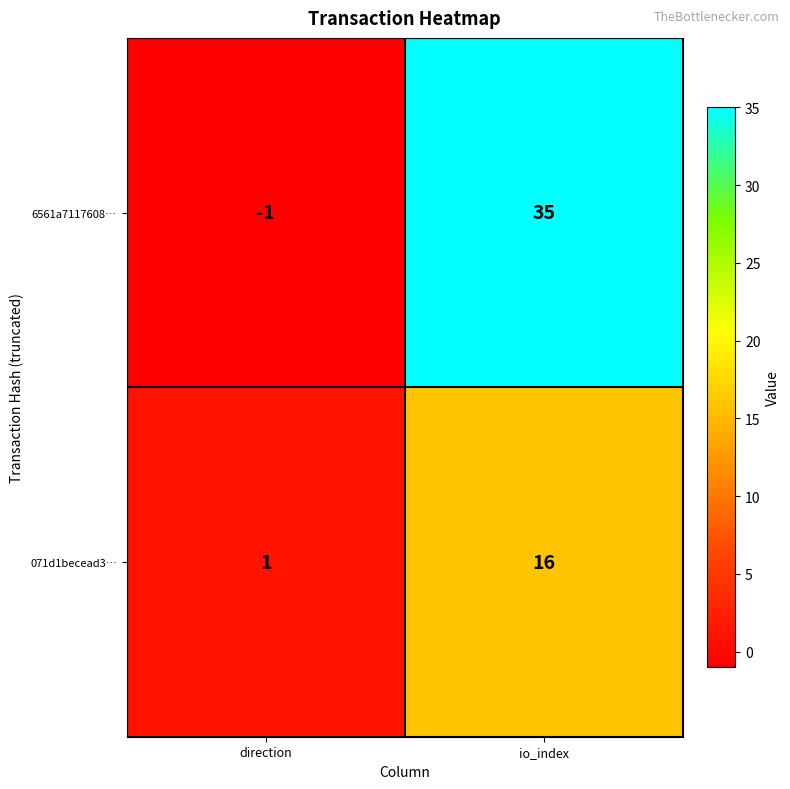

Which series has the largest total across all categories?

6561a7117608…